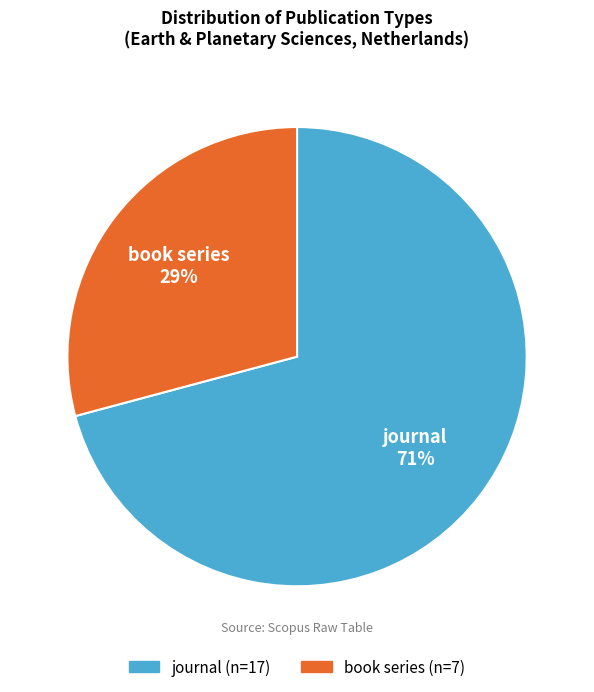

Rank the categories by value from lowest to highest.

book series, journal